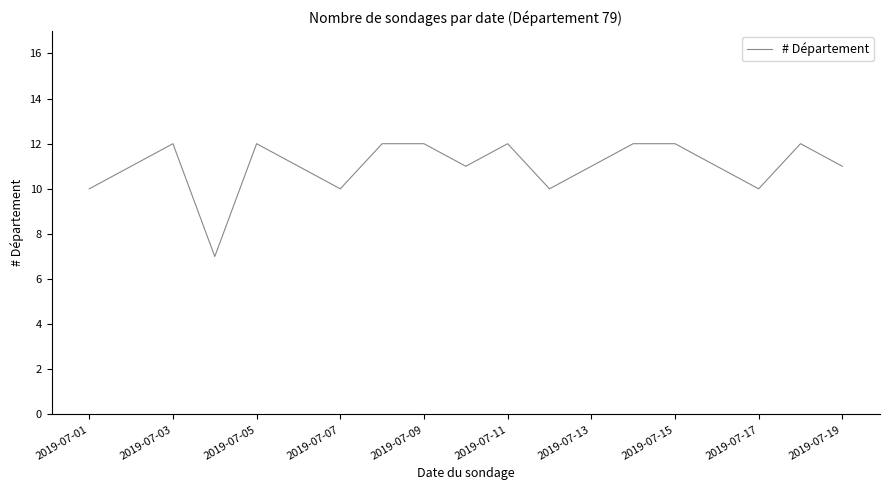

What is the smallest value displayed?

7